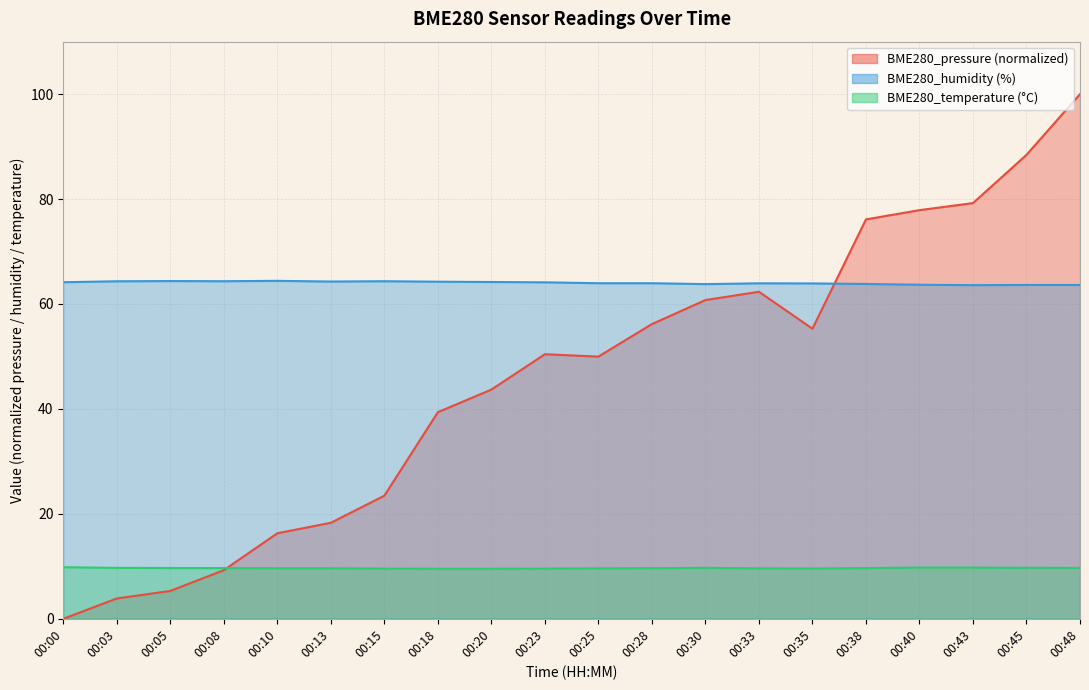

What is the value of the BME280_humidity point at the 11th from the left?

64.0